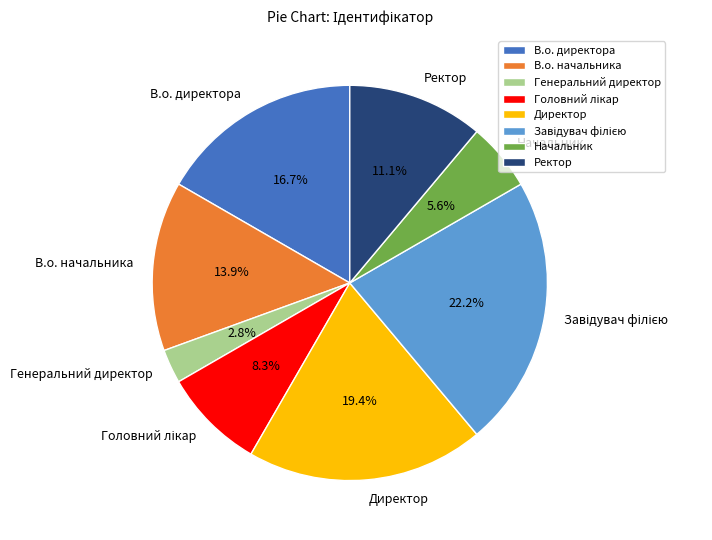

Which slice is the smallest?

Генеральний директор